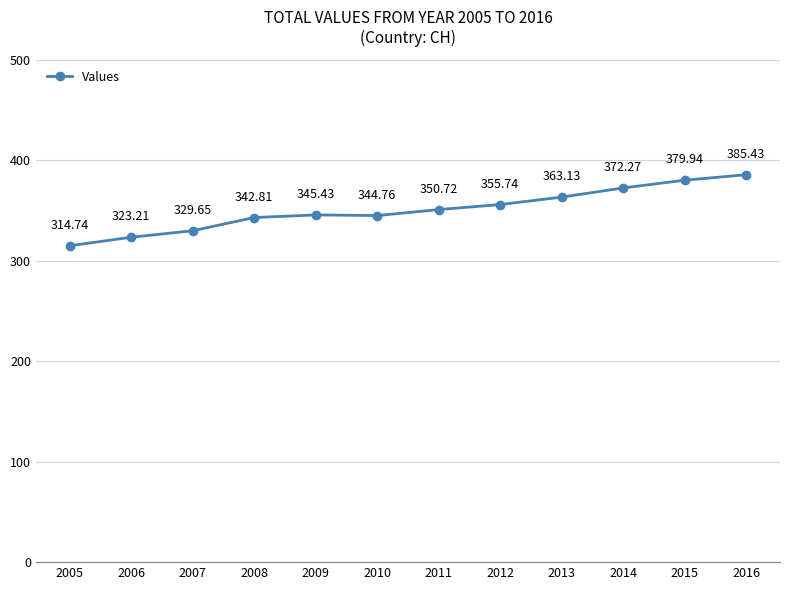

Count the number of values greater than 350.

6